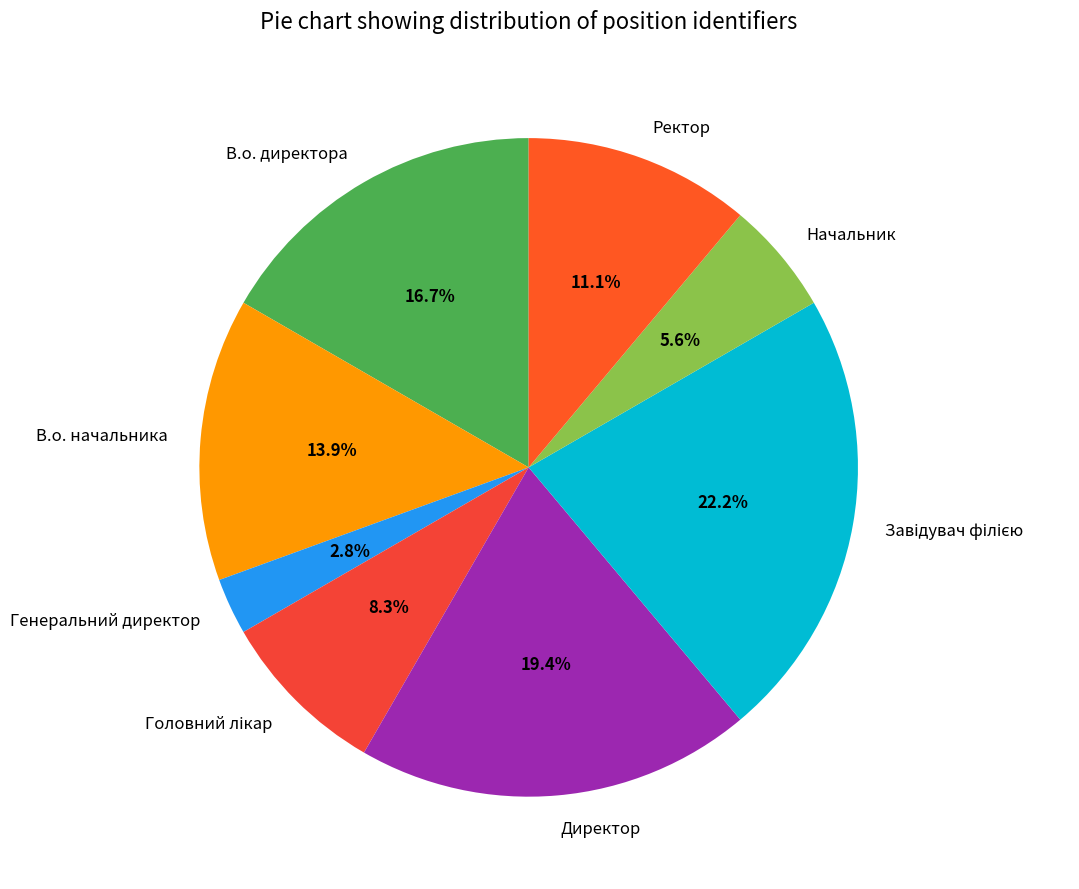

What portion of the pie excludes Начальник?

94.4%